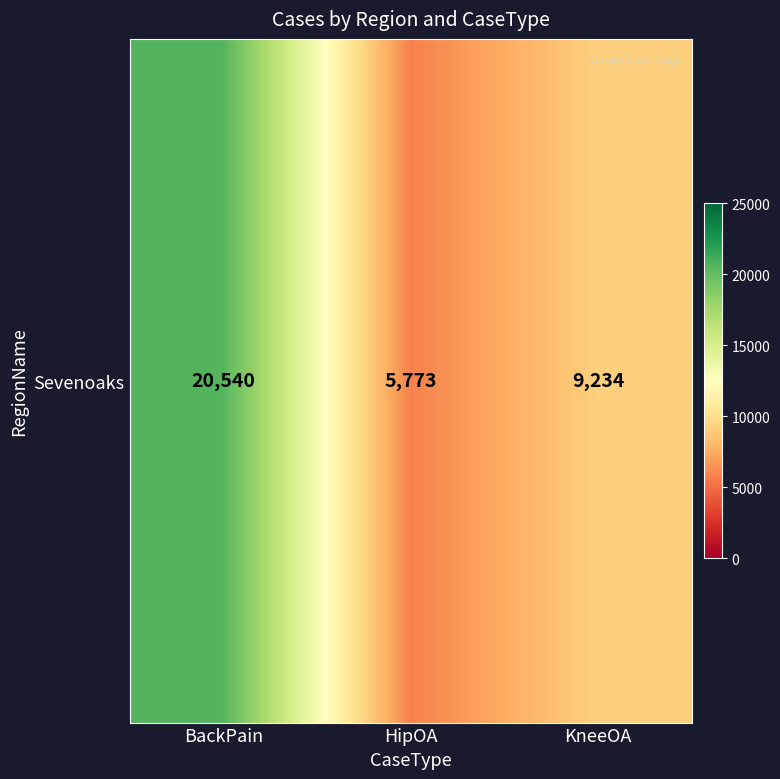

Count the values in the range 5773 to 20540.

3